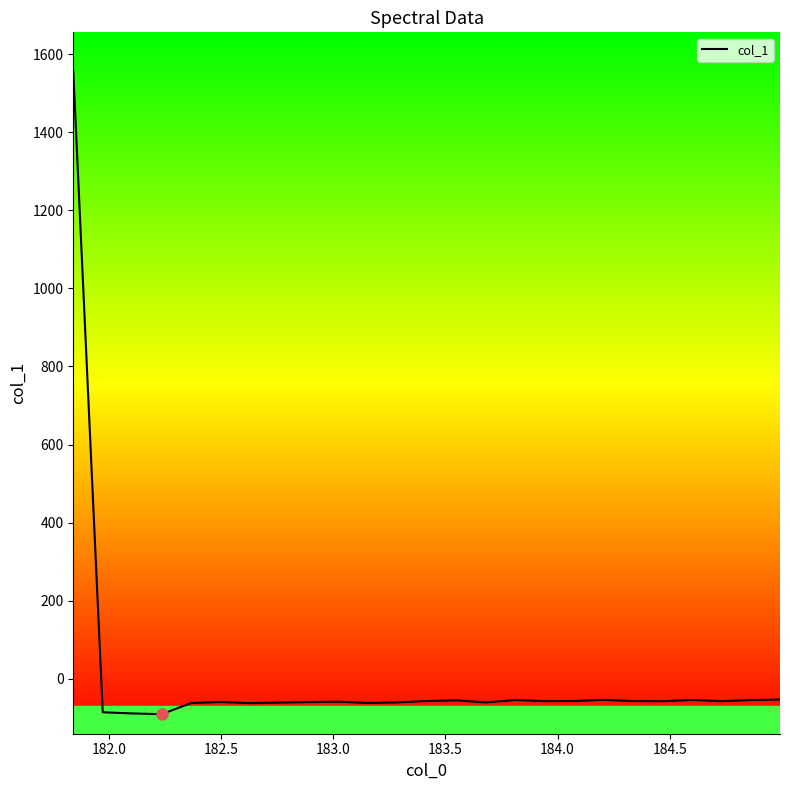

What is the difference between the maximum and minimum values?

1645.7